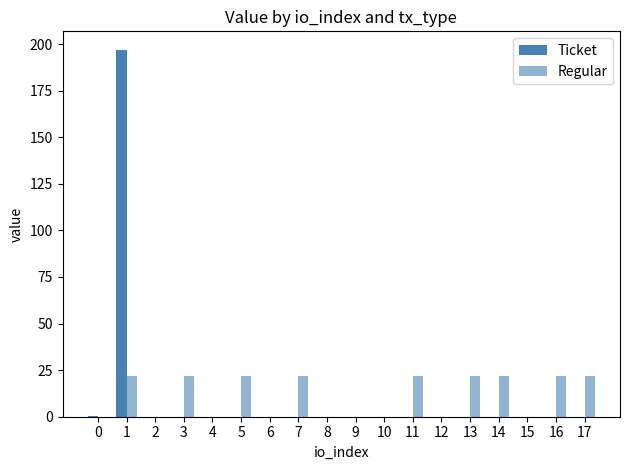

How many categories are shown in the chart?

18